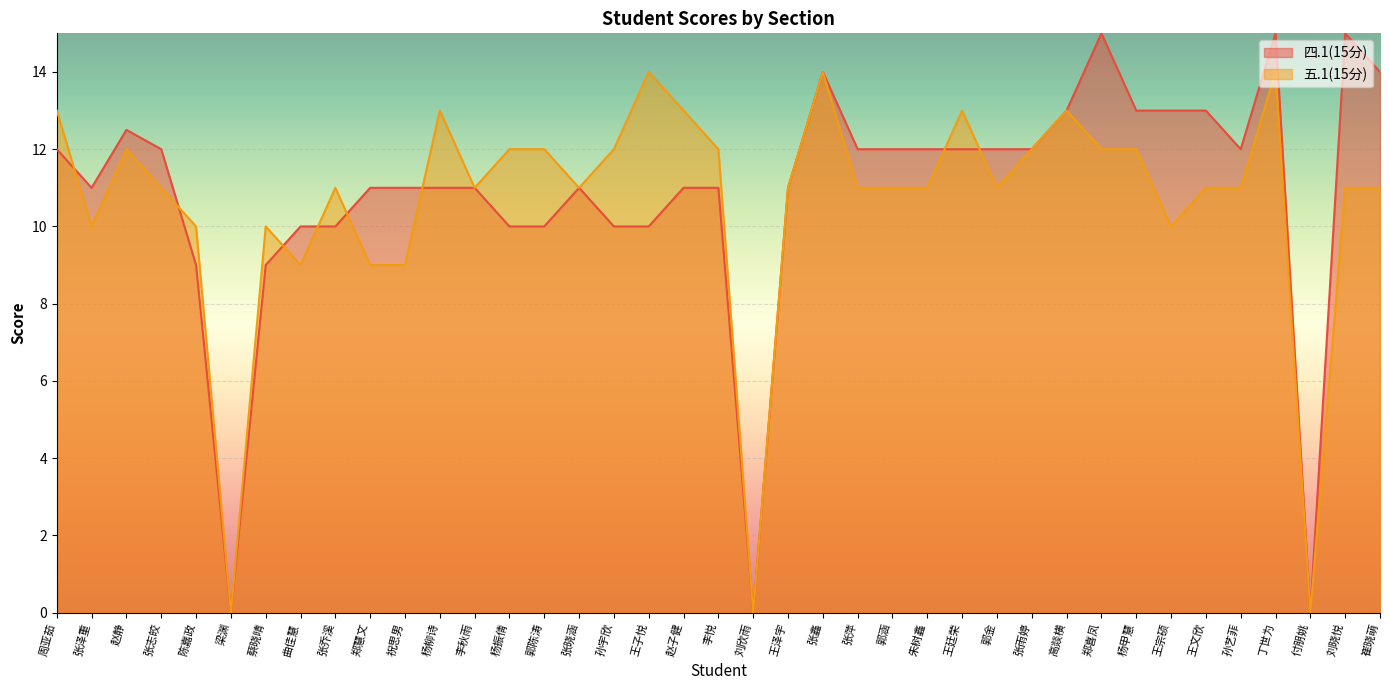

Is the value of 四.1(15分) at 张晓涵 greater than the value of 五.1(15分) at 孙艺菲?

No